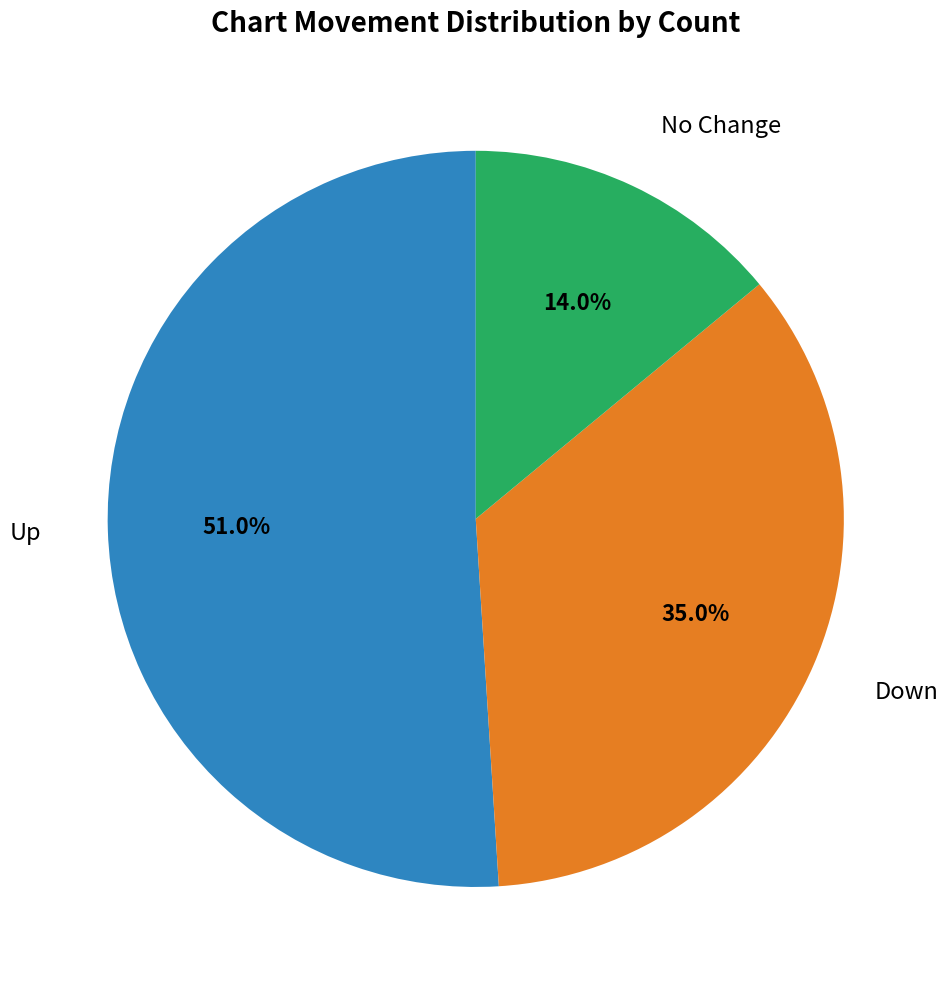

To the nearest percent, what is the difference between the largest and smallest slice percentages?

37%